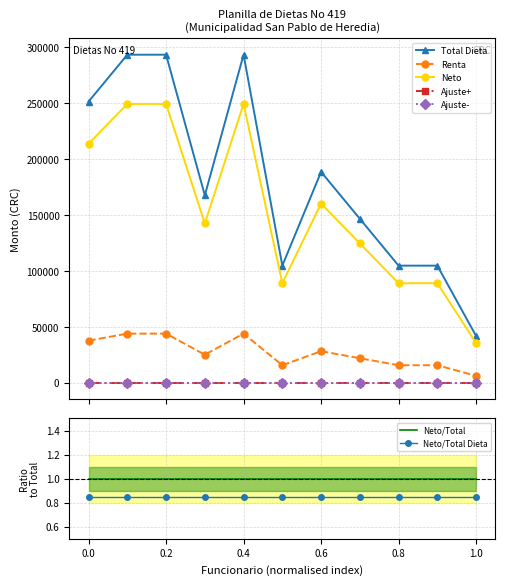

True or false: Total Dieta has a value of 167744.0 at Cubero.

True